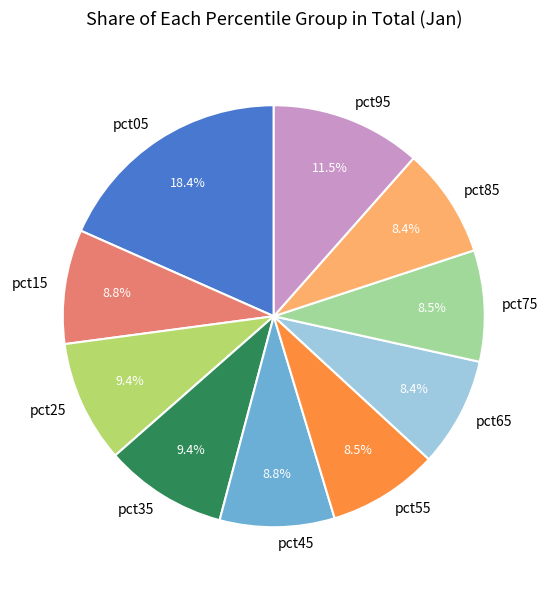

Count the number of slices in the pie.

10